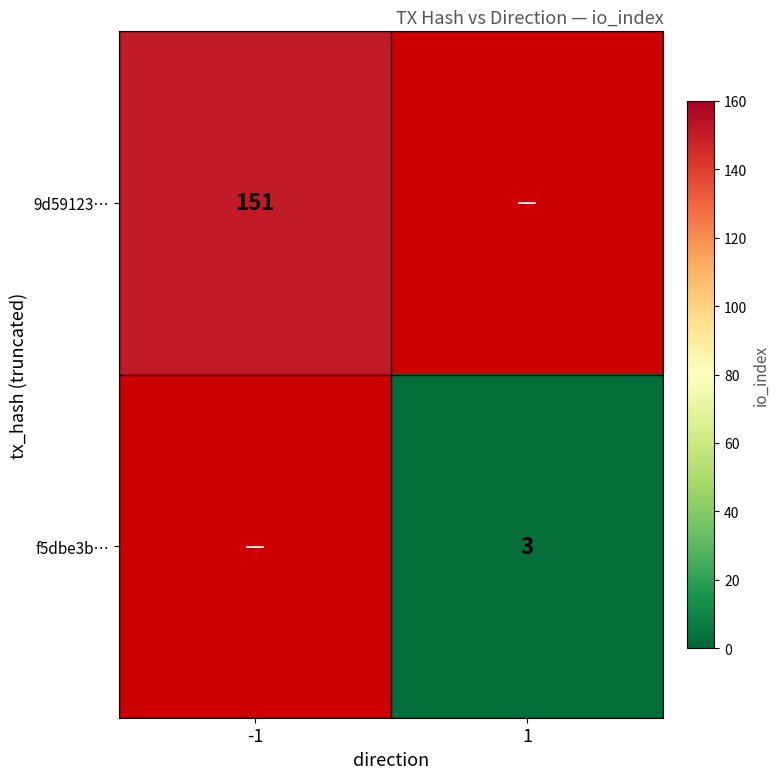

The 9d59123… series shows 151 at -1. True or false?

True